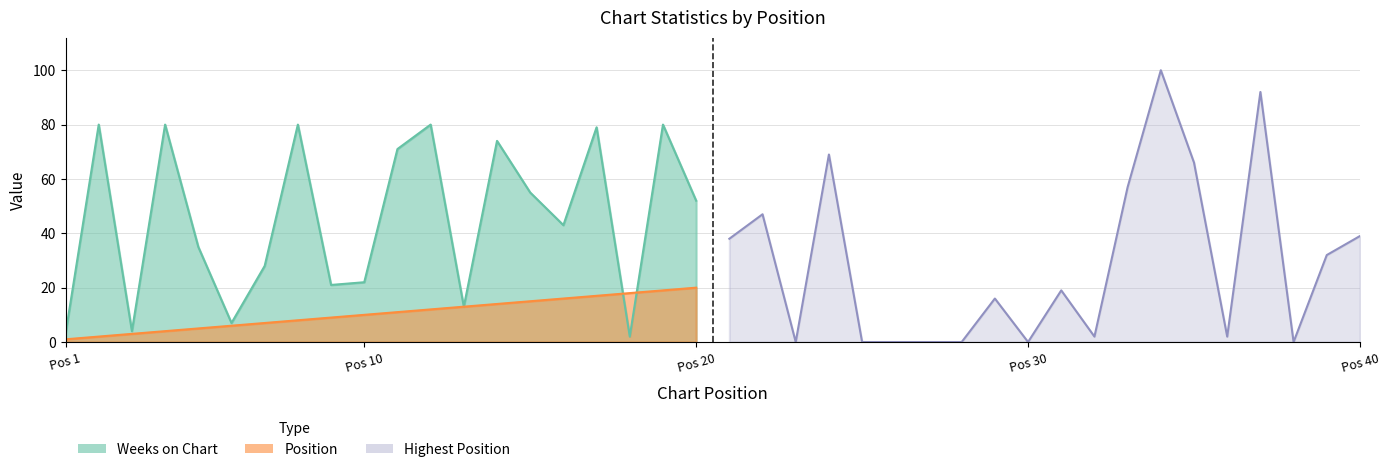

At which label is Position closest to 20?

20